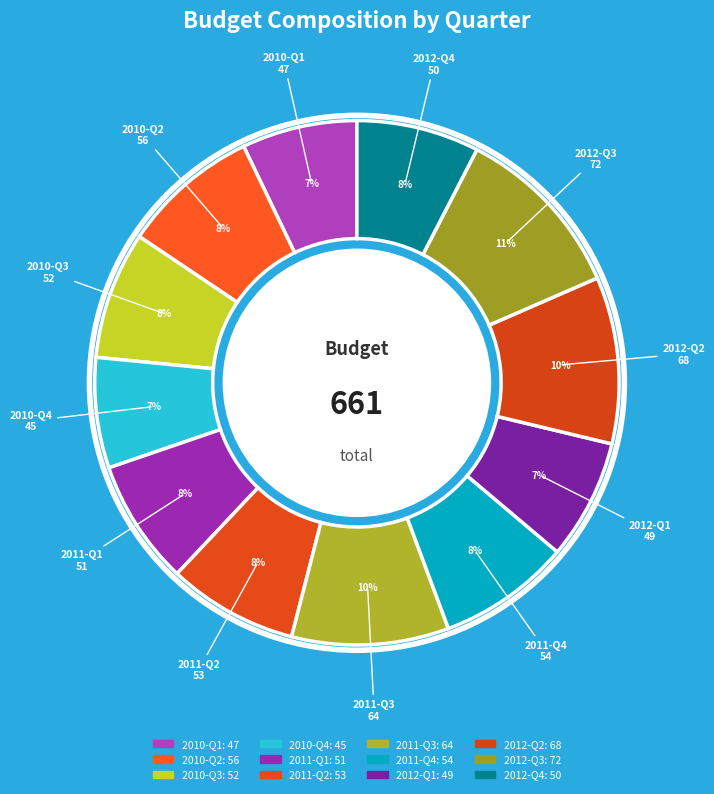

How many slices are in this pie chart?

12